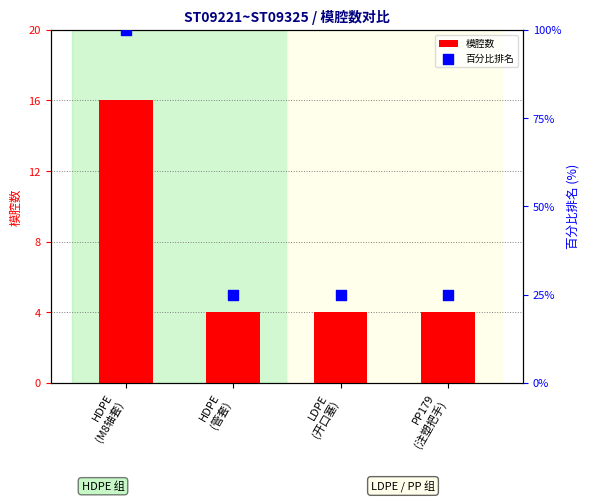

At which category is the sum across all series the highest?

HDPE
(M8轴套)